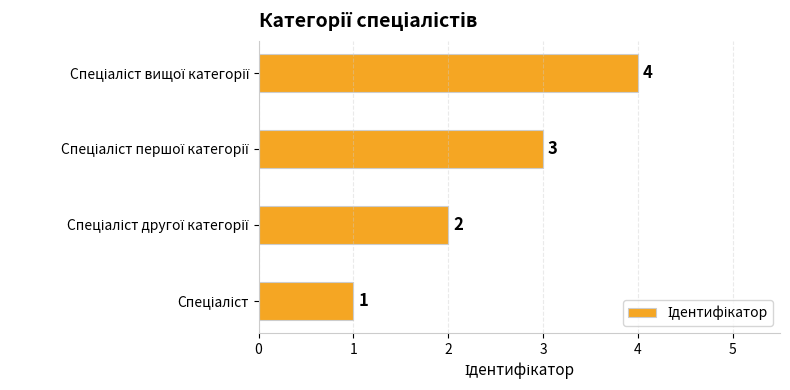

How many values are between 2 and 4?

3